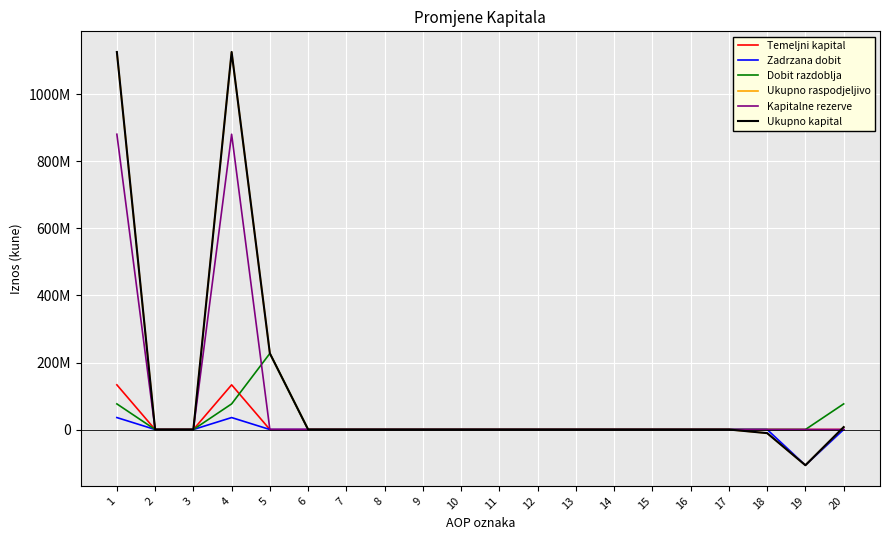

Does the chart display data point markers on the line(s)?

No